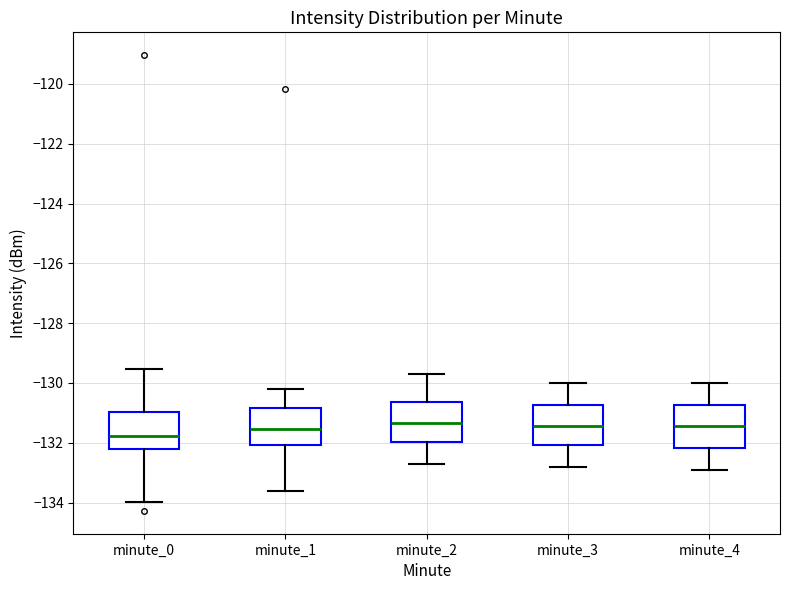

Reading left to right, transcribe this box plot: for each box, give where its median line is, the range the box spans, and where its two whiskers end, as read against the y-axis. The values are not printed on the chart, so give them approximately, as read against the axis.

minute_0: median -131.8, box -132.2 to -131.0, whiskers -134.0 to -129.6
minute_1: median -131.6, box -132.0 to -130.8, whiskers -133.6 to -130.2
minute_2: median -131.4, box -132.0 to -130.6, whiskers -132.6 to -129.6
minute_3: median -131.4, box -132.0 to -130.8, whiskers -132.8 to -130.0
minute_4: median -131.4, box -132.2 to -130.8, whiskers -132.8 to -130.0